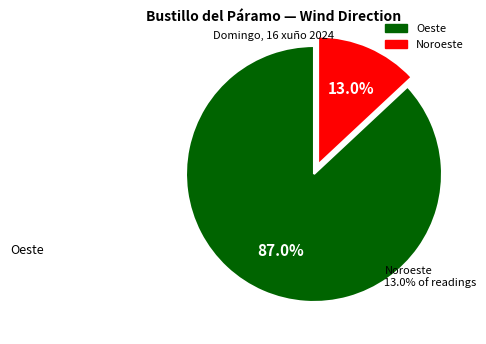

Is there any slice that represents more than half of the pie?

Yes